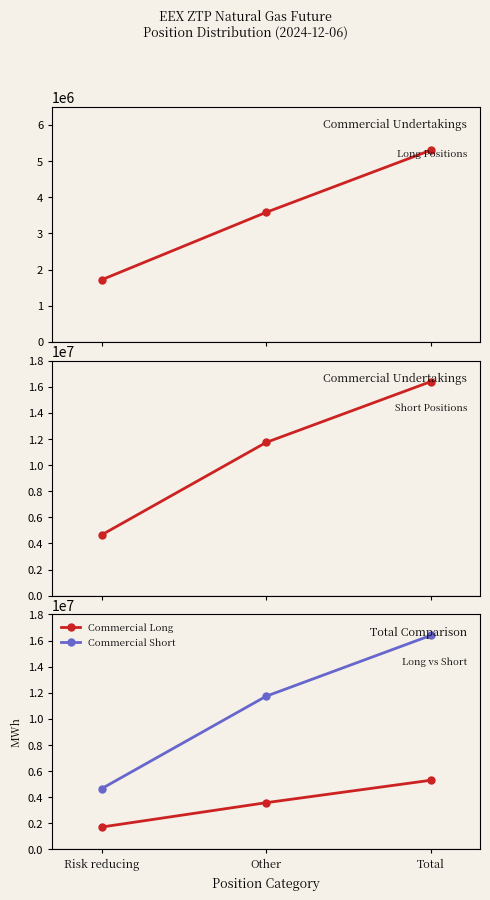

Reading left to right, what are all the values shown in this chart?

Commercial Long: Risk reducing=1716870	Other=3582715	Total=5299585
Commercial Short: Risk reducing=4656050	Other=11736284	Total=16392334